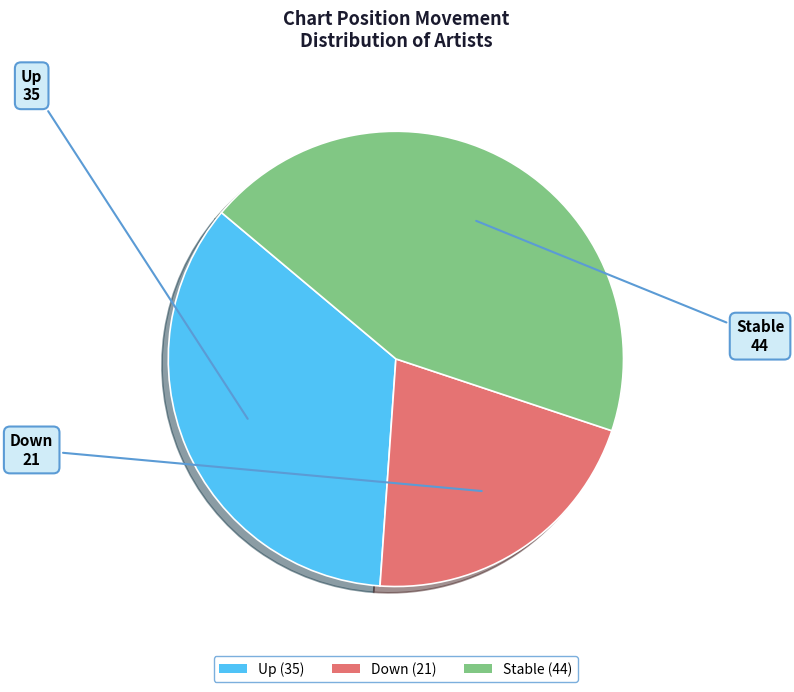

Do Stable (44) and Down (21) together represent more than half of the pie?

Yes